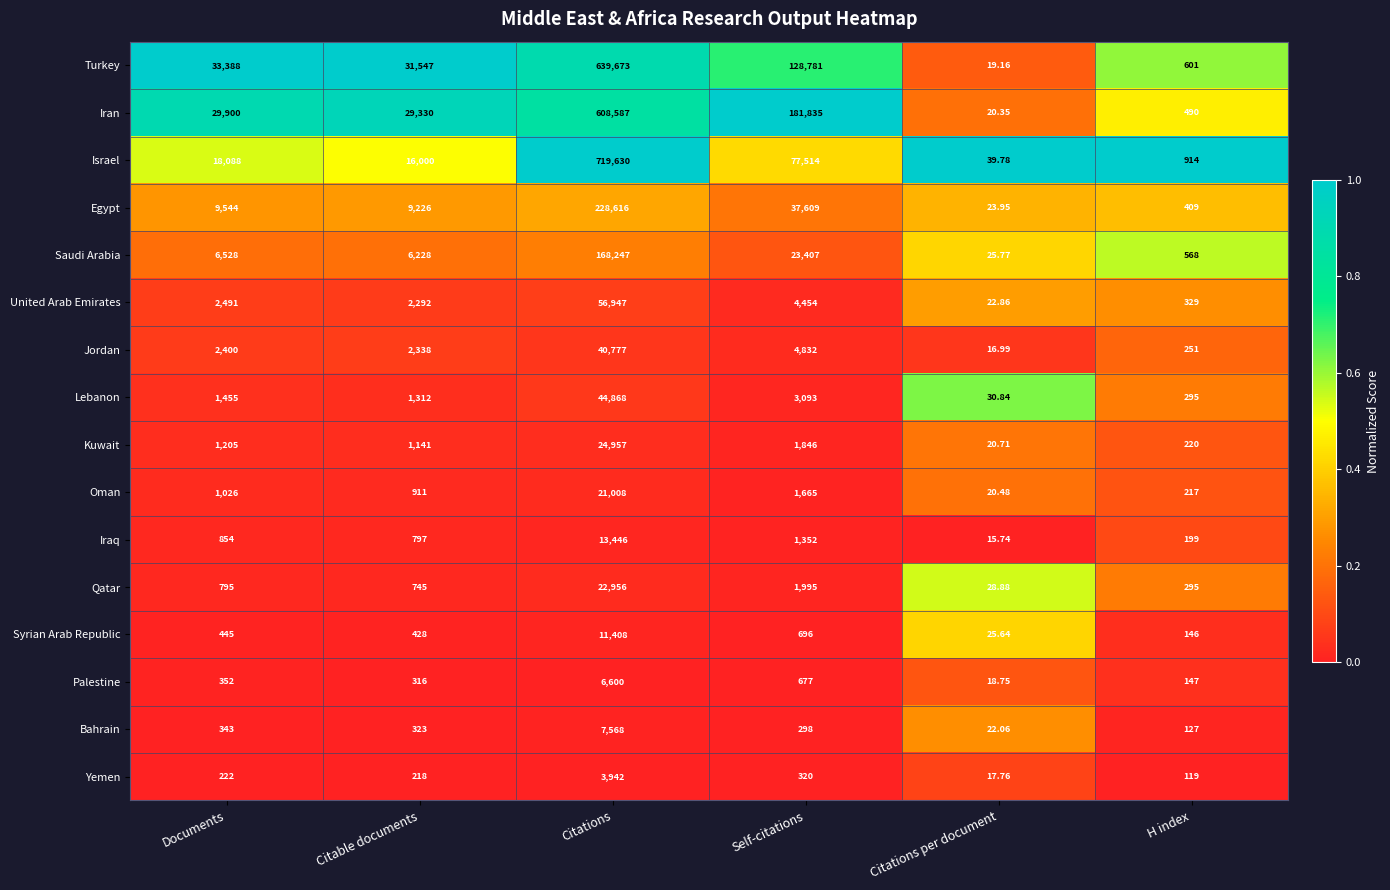

Which category has the highest value in the Qatar series?

Citations